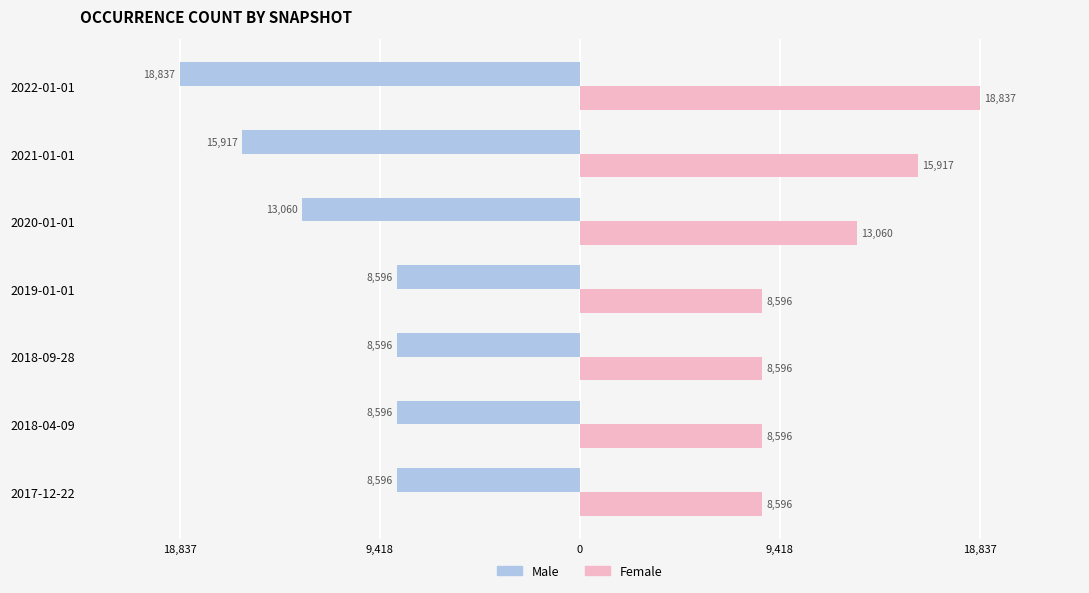

What are all the series names shown in the legend?

Male, Female